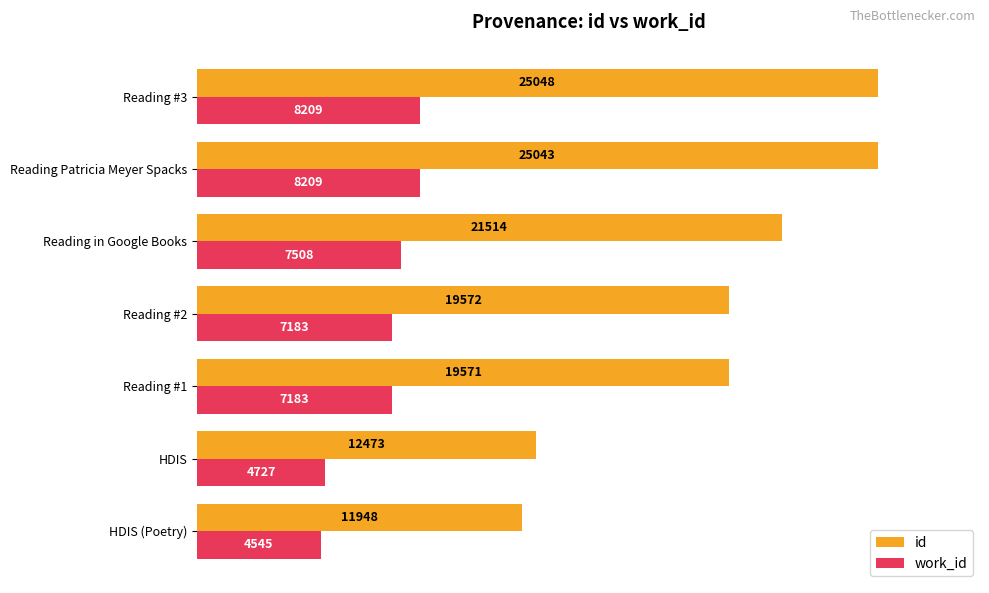

What are all the series names shown in the legend?

id, work_id